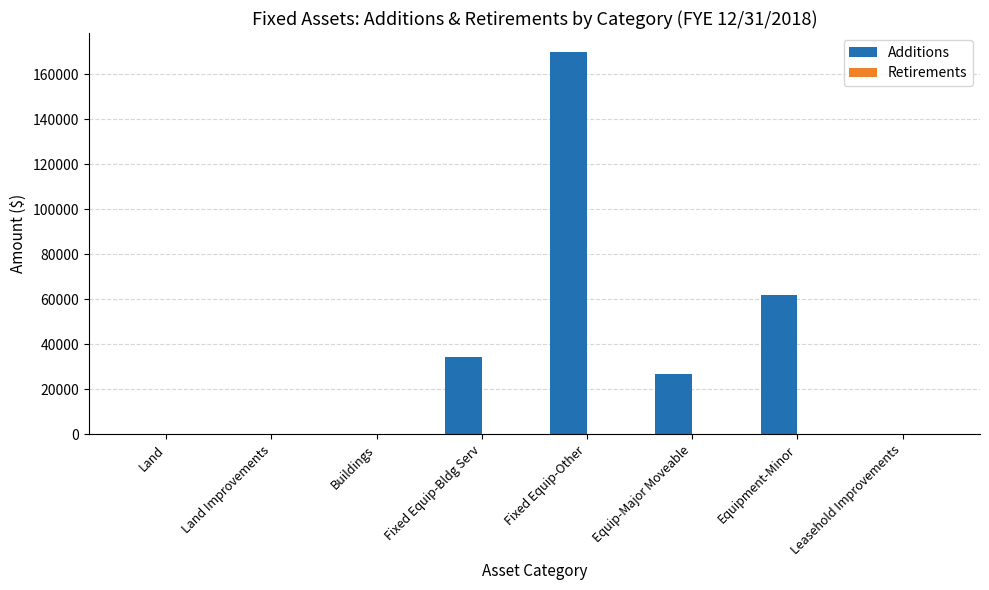

Reading left to right, list all the values displayed in this chart.

Land=0	Land Improvements=0	Buildings=0	Fixed Equip-Bldg Serv=34120	Fixed Equip-Other=169762	Equip-Major Moveable=26899	Equipment-Minor=61716	Leasehold Improvements=0